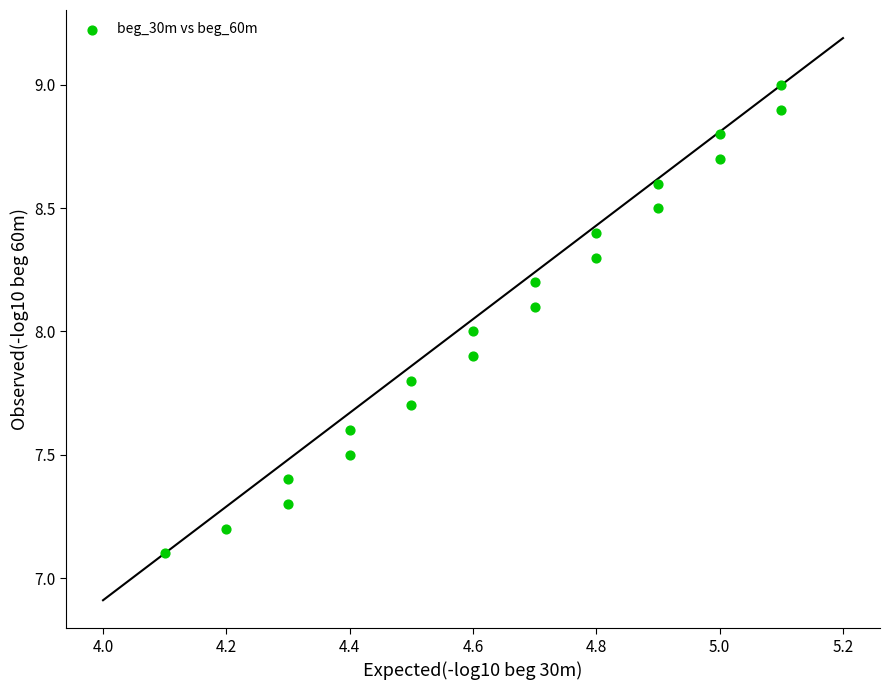

What is the range of Y values (max minus min)?

1.9